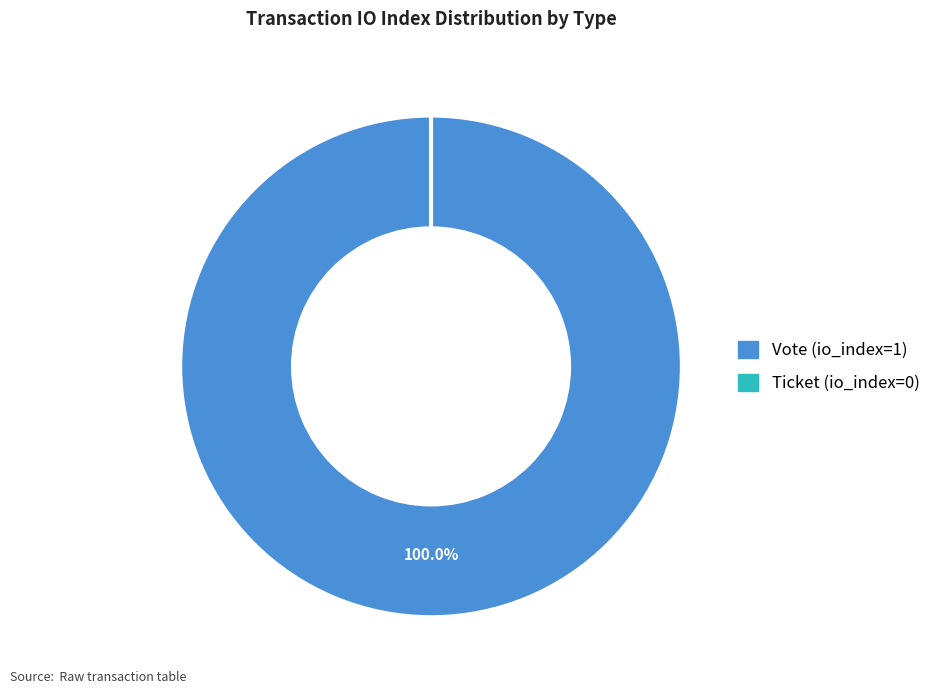

What is the change in value from Vote (io_index=1) to Ticket (io_index=0)?

-1